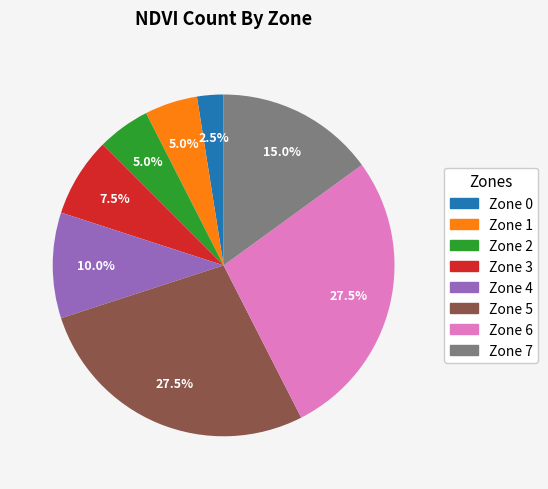

What percentage do Zone 0 and Zone 4 together represent?

12.5%